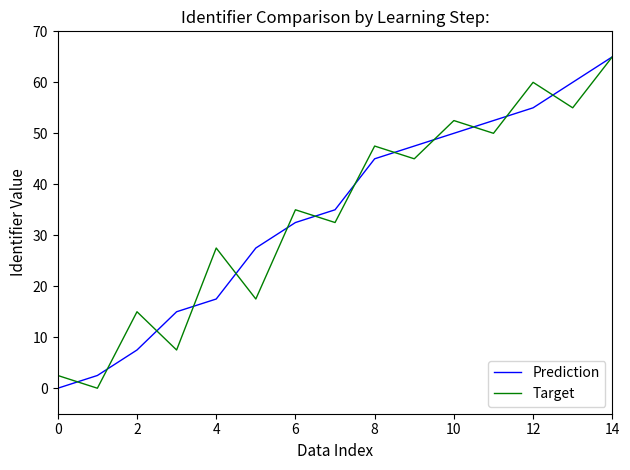

How many categories are shown in the chart?

15